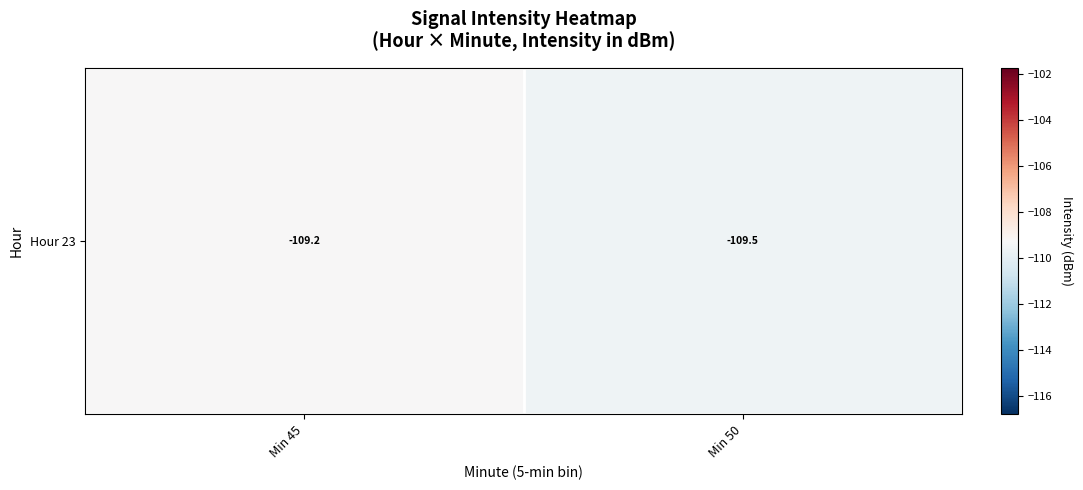

What is the difference between the values at Min 50 and Min 45?

0.3